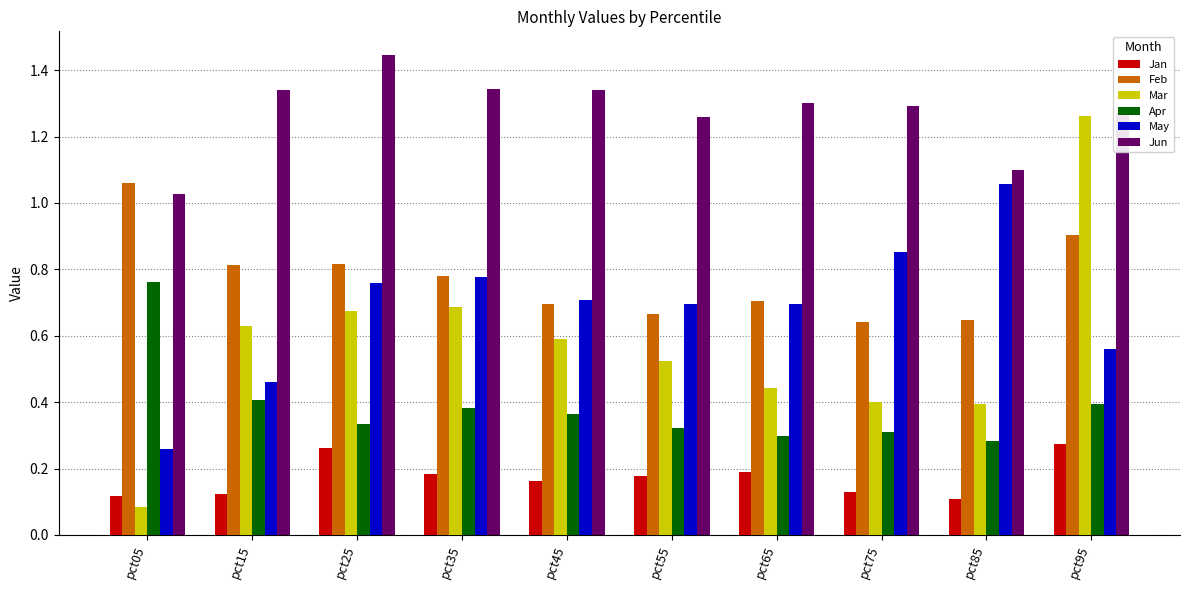

Is it true that Jan equals 0.3 at pct95?

True